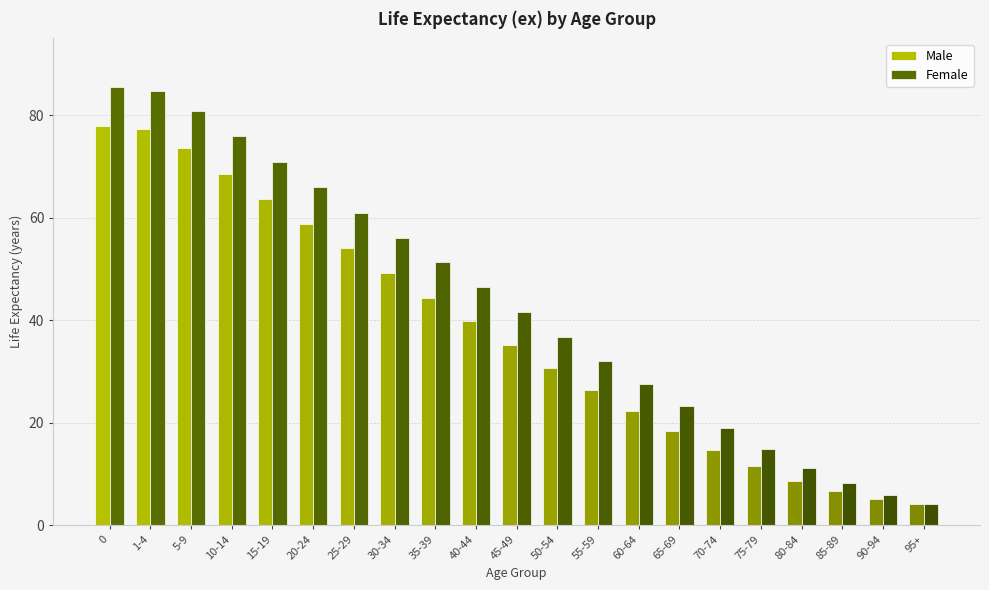

What is the minimum value for Male?

4.1